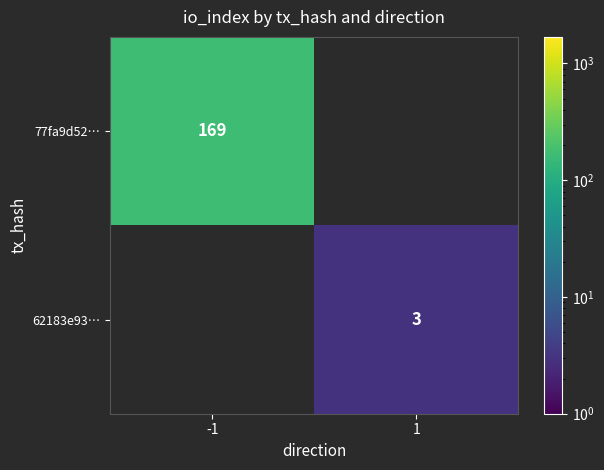

At which label is 77fa9d52… closest to 169?

-1